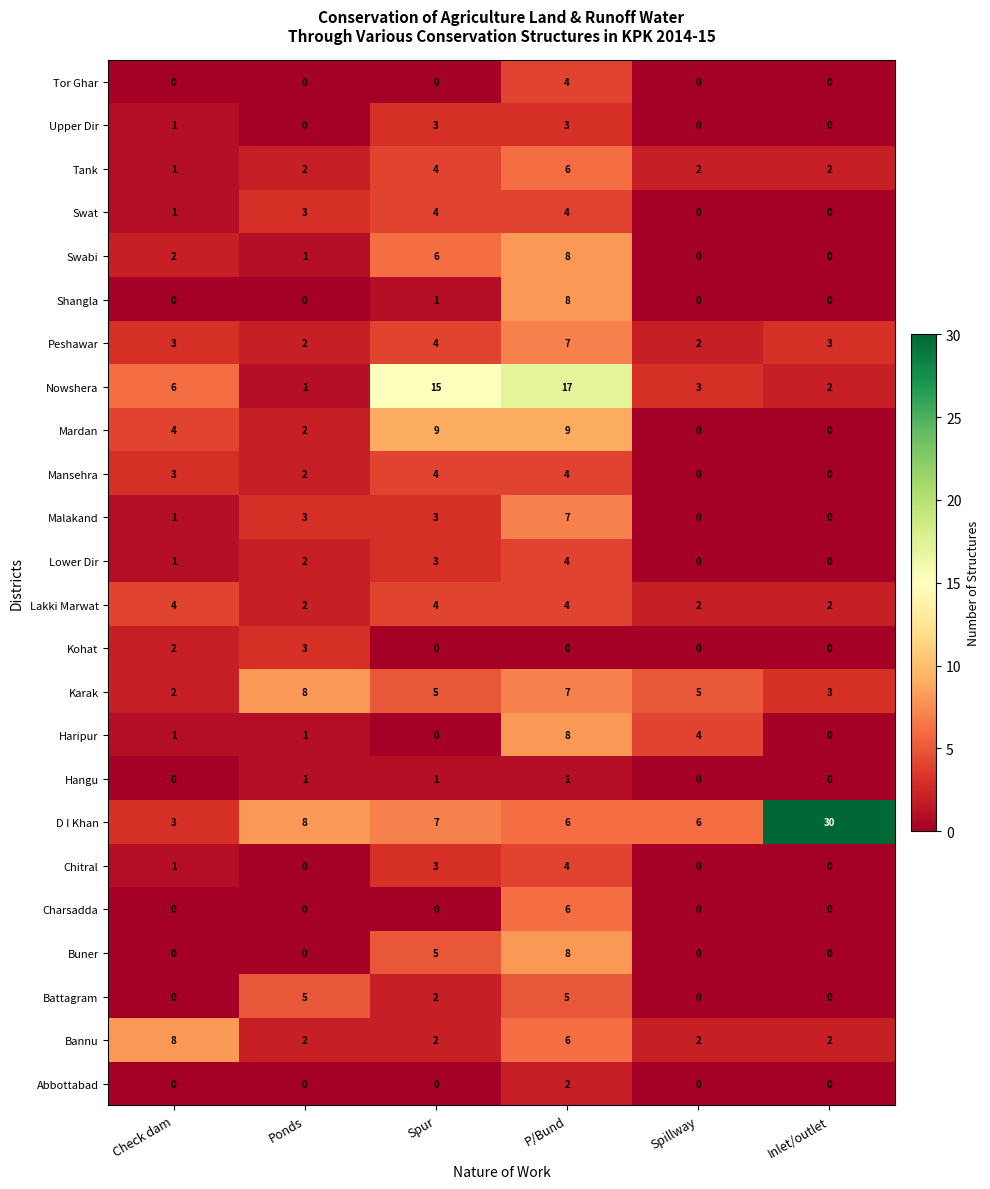

What is the total value across all series at Inlet/outlet?

44